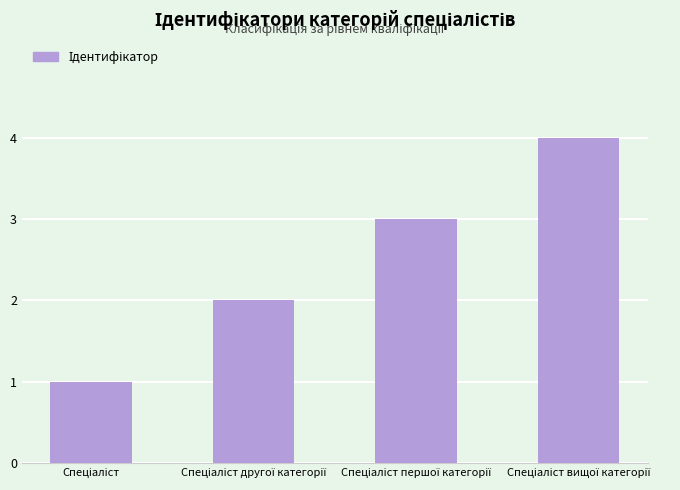

What is the difference between the maximum and minimum values?

3